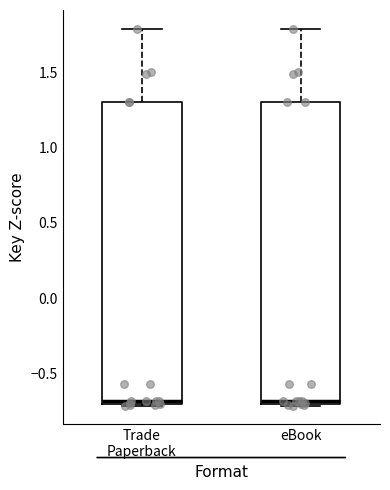

Where is the lower edge of the box for eBook on the y-axis? The values are not printed on the chart, so give them approximately, as read against the axis.

-0.7